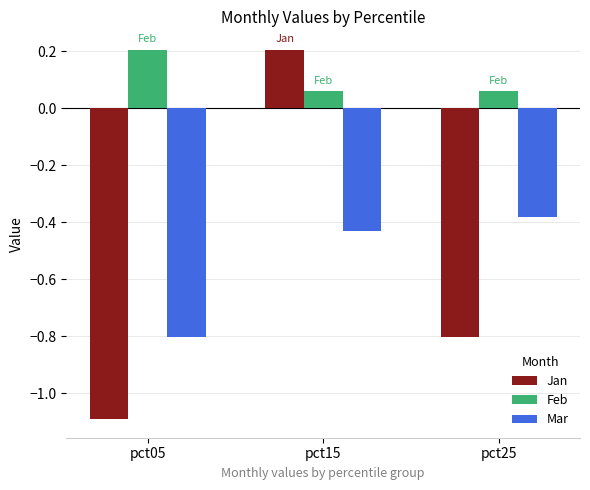

The value of Jan at pct15 is 0.2. True or false?

True